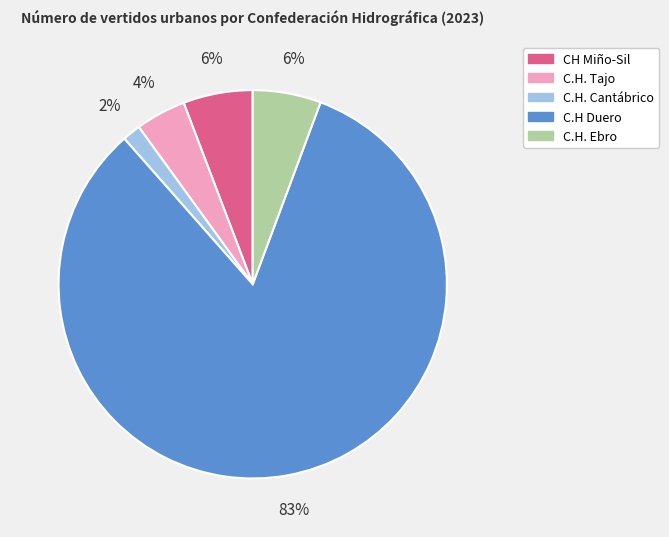

Combined, do CH Miño-Sil and C.H. Cantábrico account for over 50%?

No